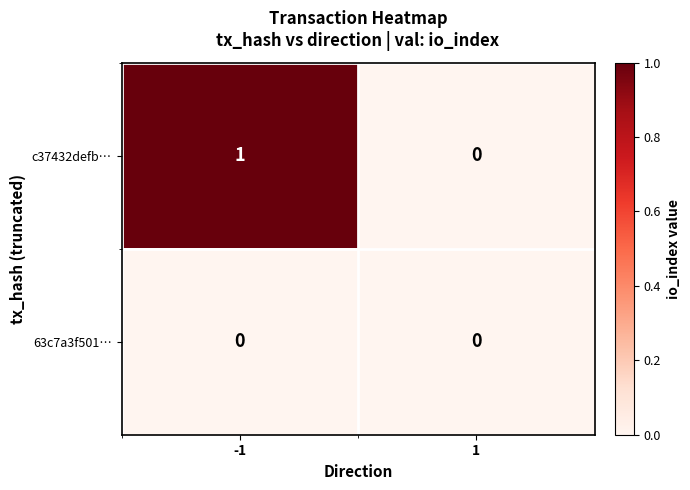

True or false: c37432defb… has a value of 1 at -1.

True